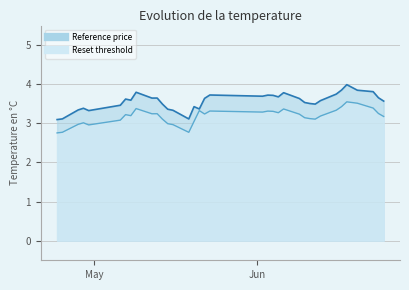

True or false: Reference price and Reset threshold cross at least once.

False